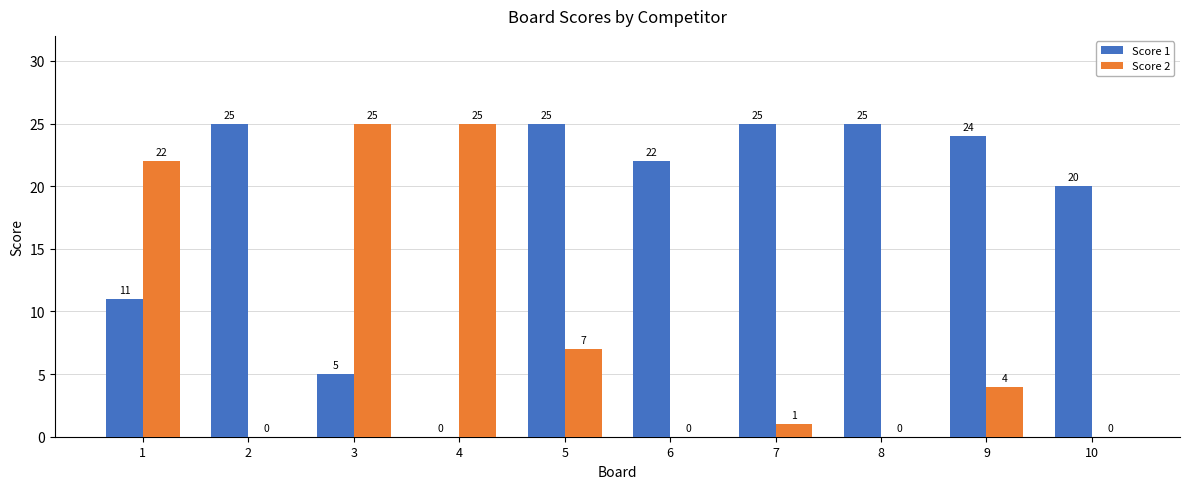

The value of Score 1 at 10 is 20. True or false?

True